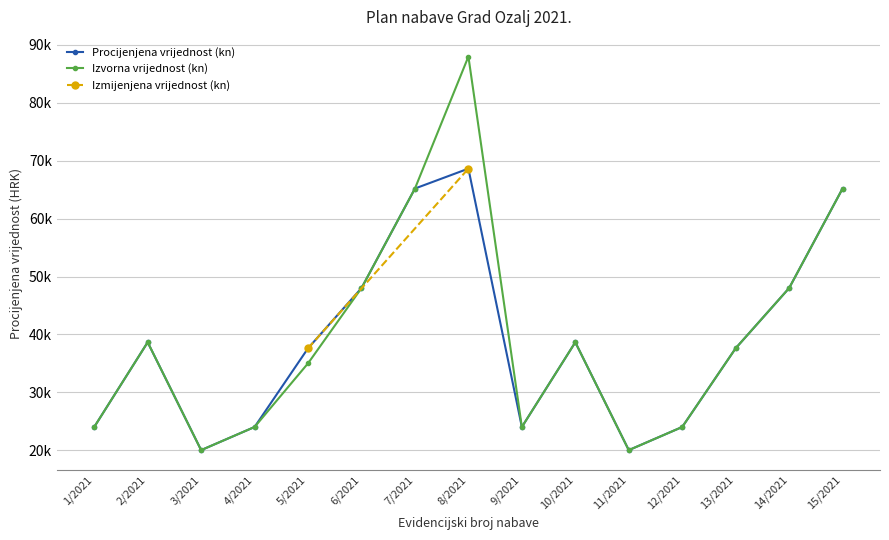

Is it true that Postupak jednostavne nabave equals 104588 at 17/2021?

False